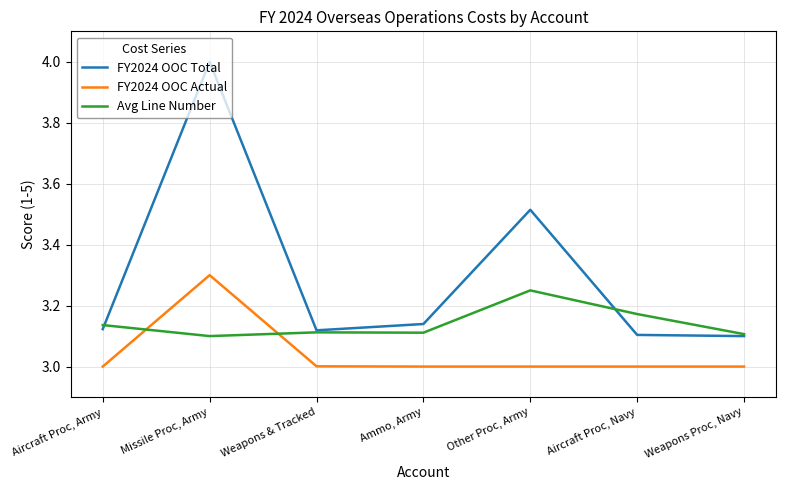

What is the maximum value for FY2024 OOC Total?

4.0